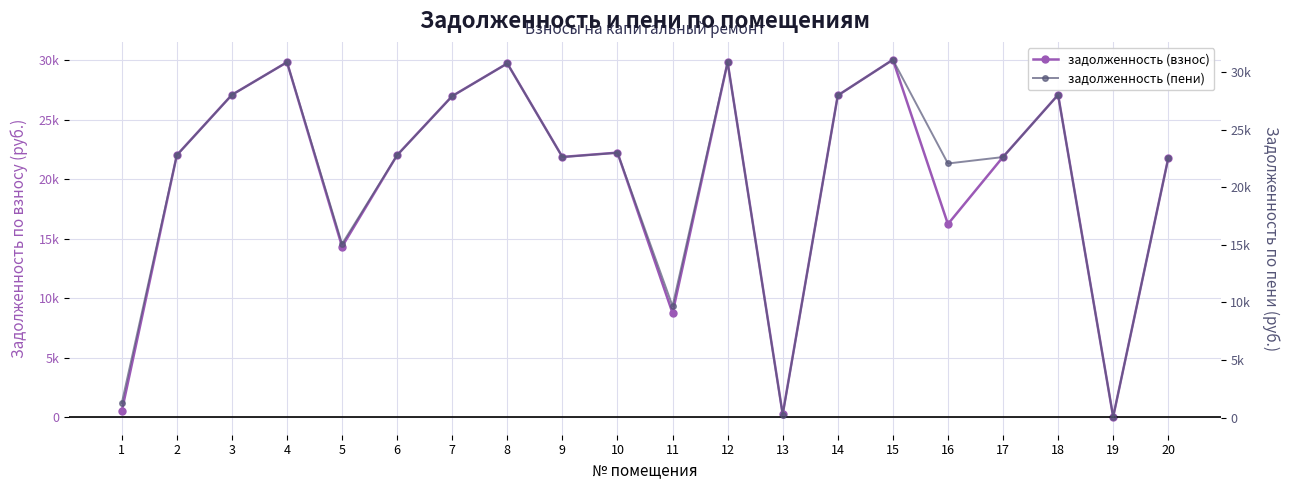

In задолженность (взнос), how many points are lower than both neighbors (excluding endpoints)?

6